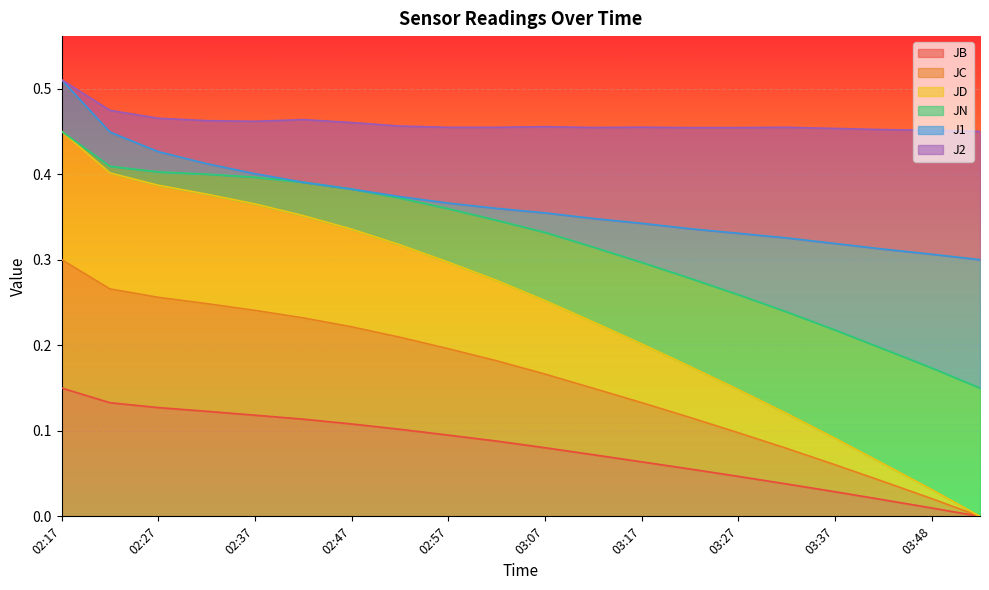

Does the chart display data point markers on the line(s)?

No